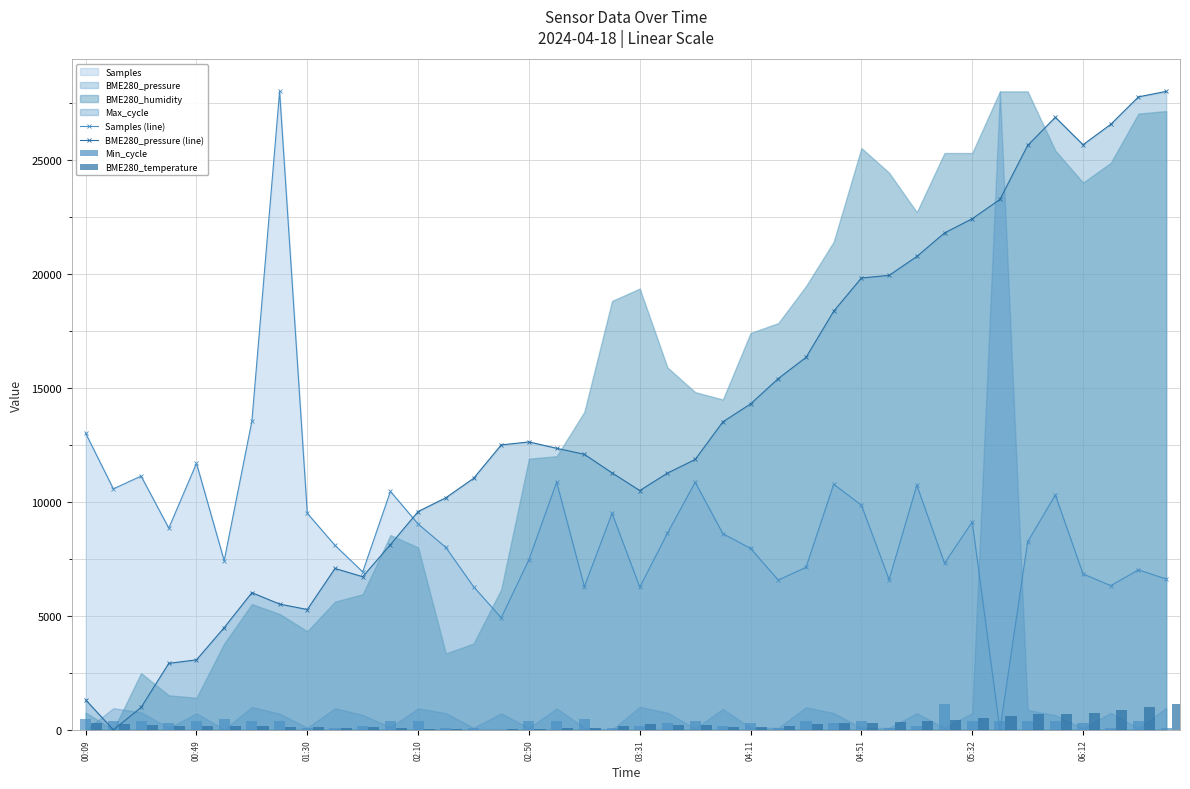

How many data points in Samples (line) are less than 8603?

20